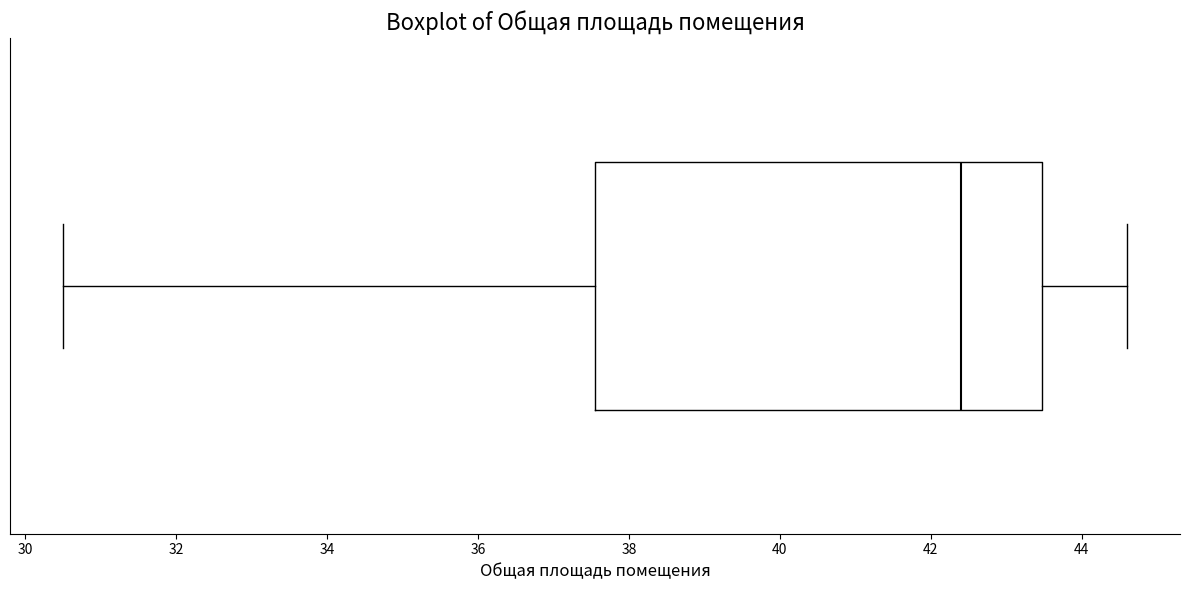

Where does the right whisker of the box end on the x-axis? The values are not printed on the chart, so give them approximately, as read against the axis.

44.6